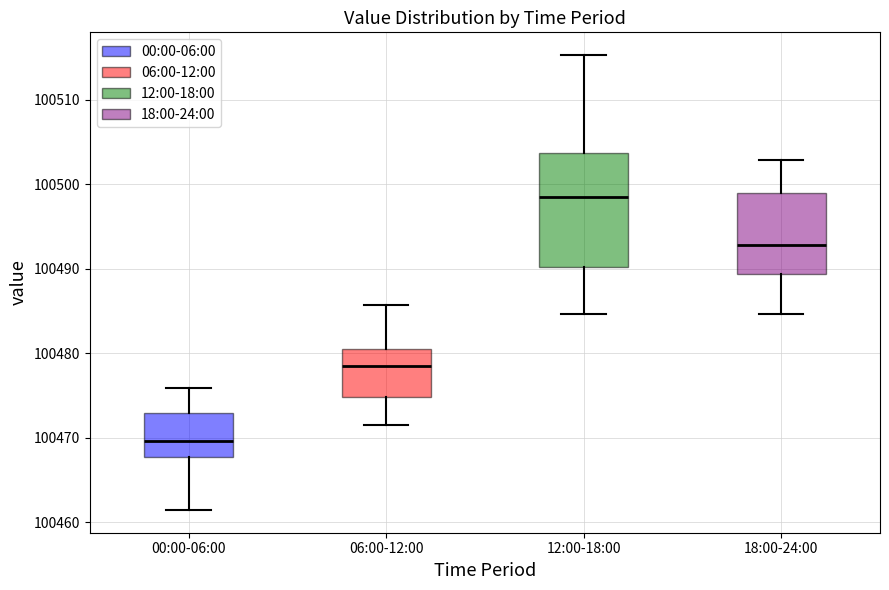

Reading left to right, read every box against the y-axis: the position of its median line, the range the box covers, and the ends of its whiskers. The values are not printed on the chart, so give them approximately, as read against the axis.

00:00-06:00: median 100470, box 100468 to 100473, whiskers 100461 to 100476
06:00-12:00: median 100478, box 100475 to 100480, whiskers 100471 to 100486
12:00-18:00: median 100498, box 100490 to 100504, whiskers 100485 to 100515
18:00-24:00: median 100493, box 100489 to 100499, whiskers 100485 to 100503